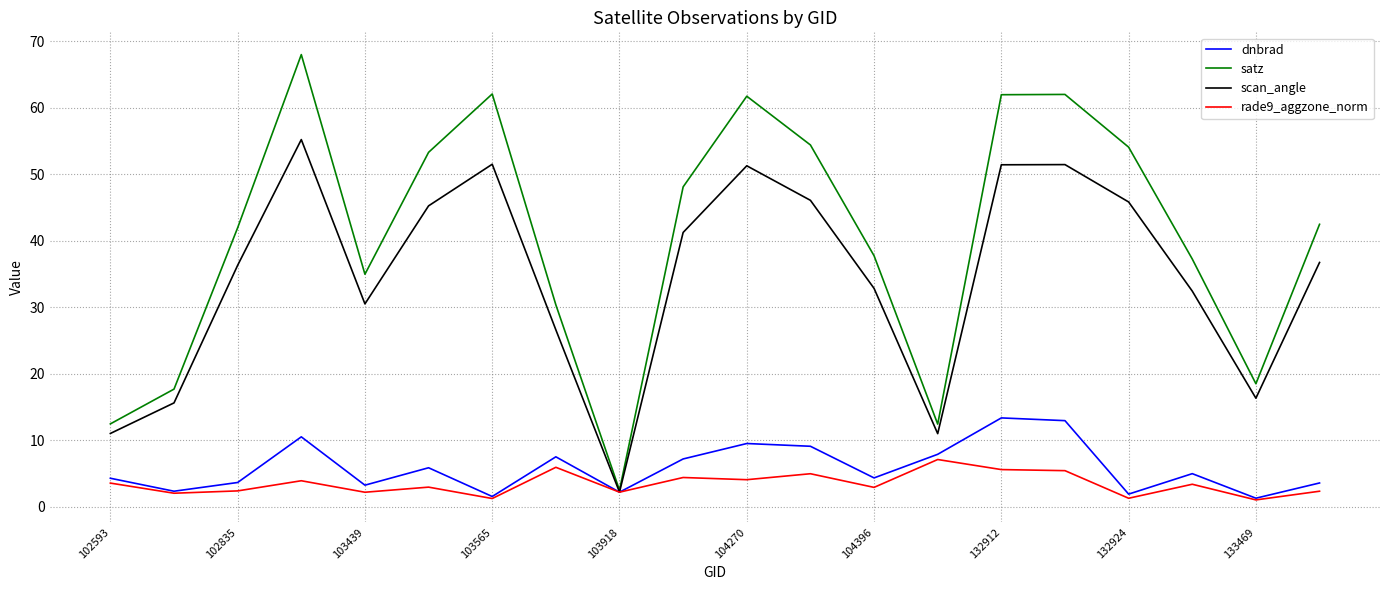

Which series has the widest spread of values?

satz